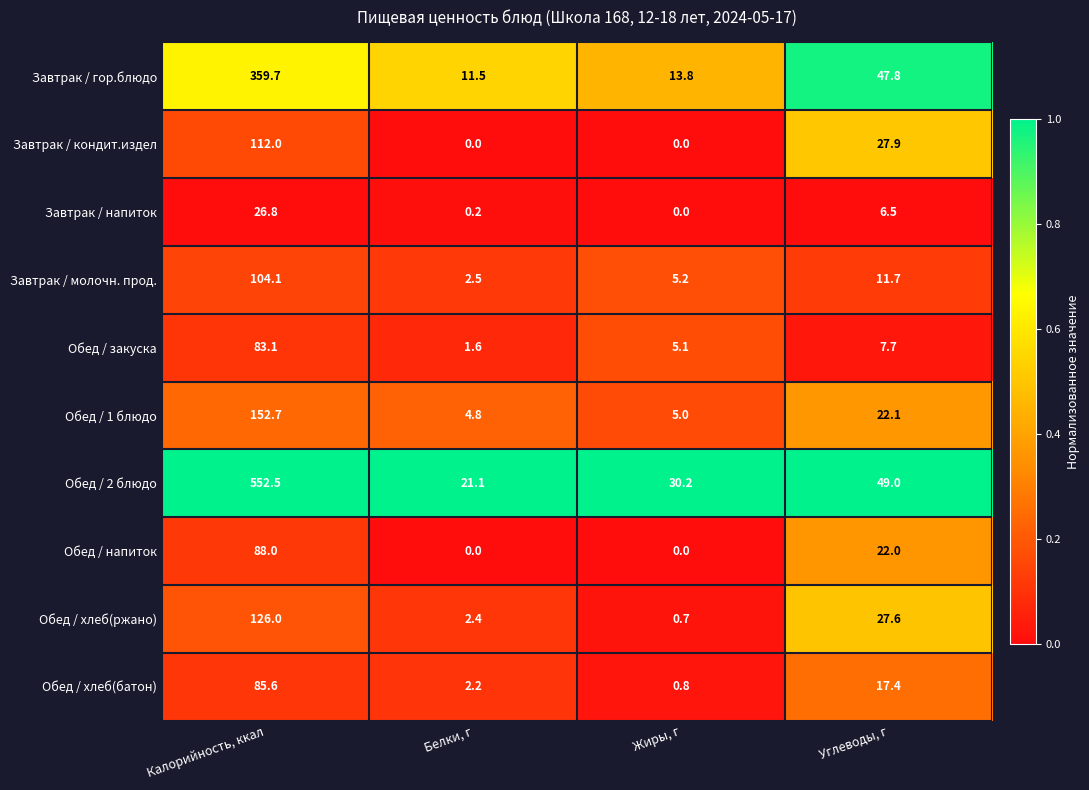

What is the difference between the highest and lowest values at Углеводы, г?

42.5